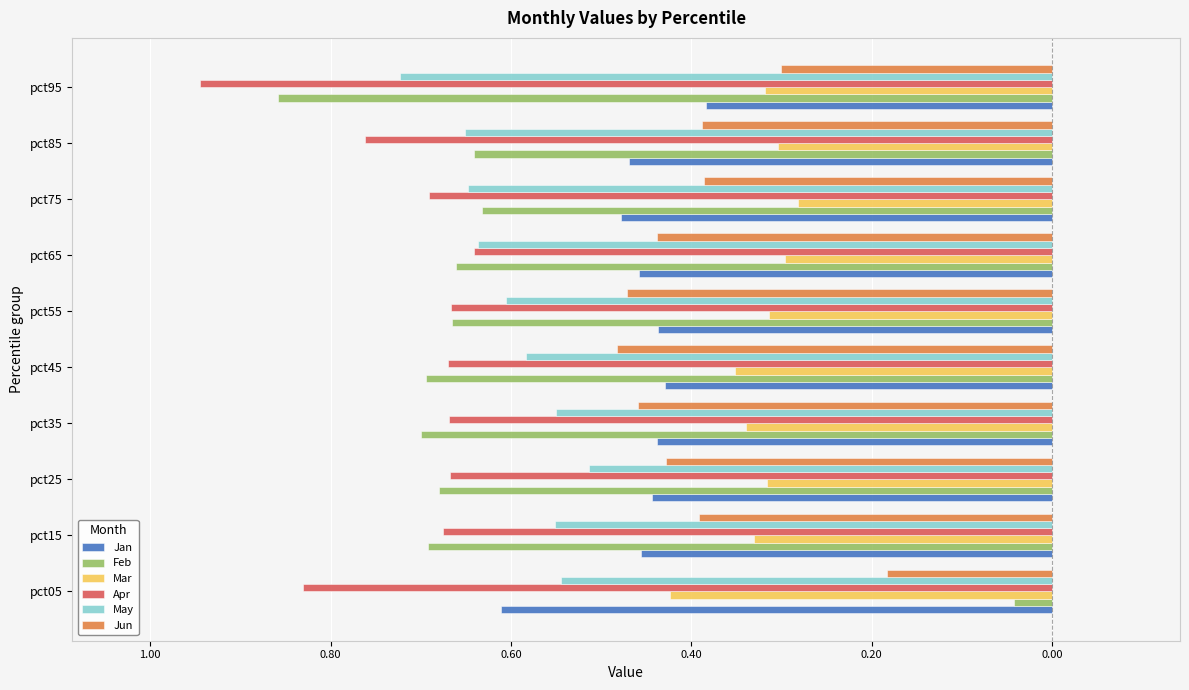

Reading left to right, what are all the values shown in this chart?

Jan: -0.6	-0.5	-0.4	-0.4	-0.4	-0.4	-0.5	-0.5	-0.5	-0.4
Feb: -0.0	-0.7	-0.7	-0.7	-0.7	-0.7	-0.7	-0.6	-0.6	-0.9
Mar: -0.4	-0.3	-0.3	-0.3	-0.4	-0.3	-0.3	-0.3	-0.3	-0.3
Apr: -0.8	-0.7	-0.7	-0.7	-0.7	-0.7	-0.6	-0.7	-0.8	-0.9
May: -0.5	-0.6	-0.5	-0.5	-0.6	-0.6	-0.6	-0.6	-0.7	-0.7
Jun: -0.2	-0.4	-0.4	-0.5	-0.5	-0.5	-0.4	-0.4	-0.4	-0.3